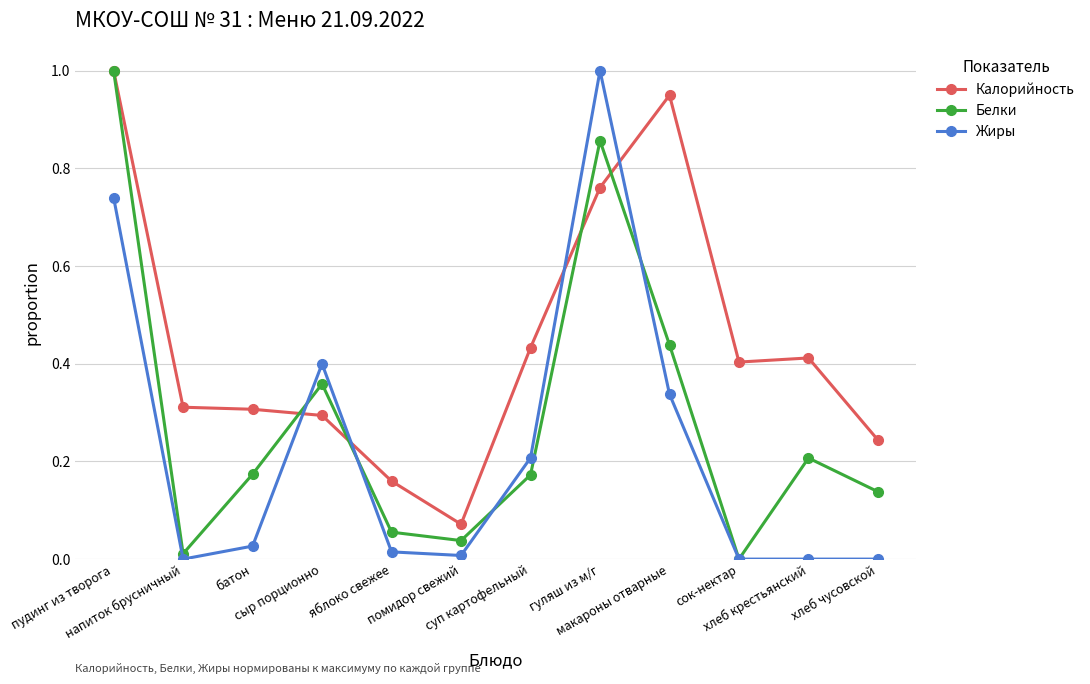

The value of Жиры at сок-нектар is 0.0. True or false?

True